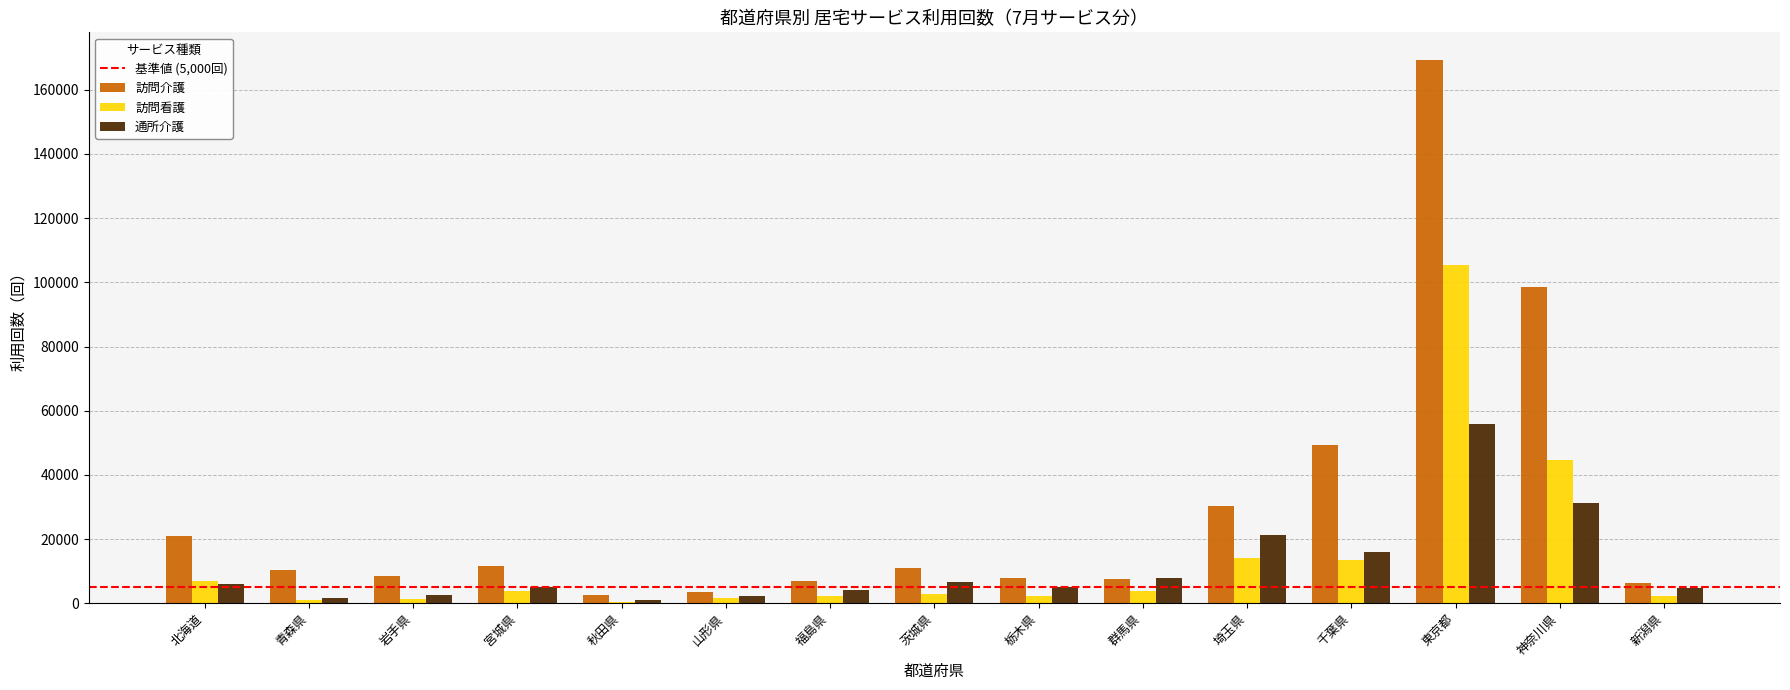

What is the greatest value displayed?

169447